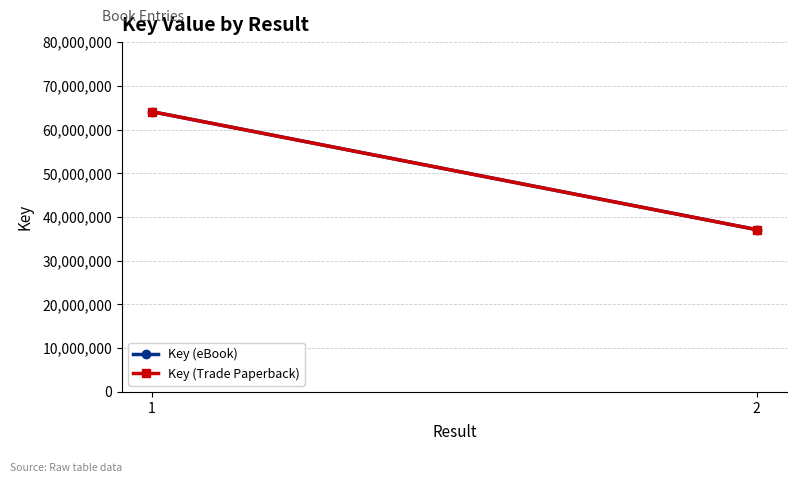

The Key (Trade Paperback) series shows 64088477 at 1. True or false?

True